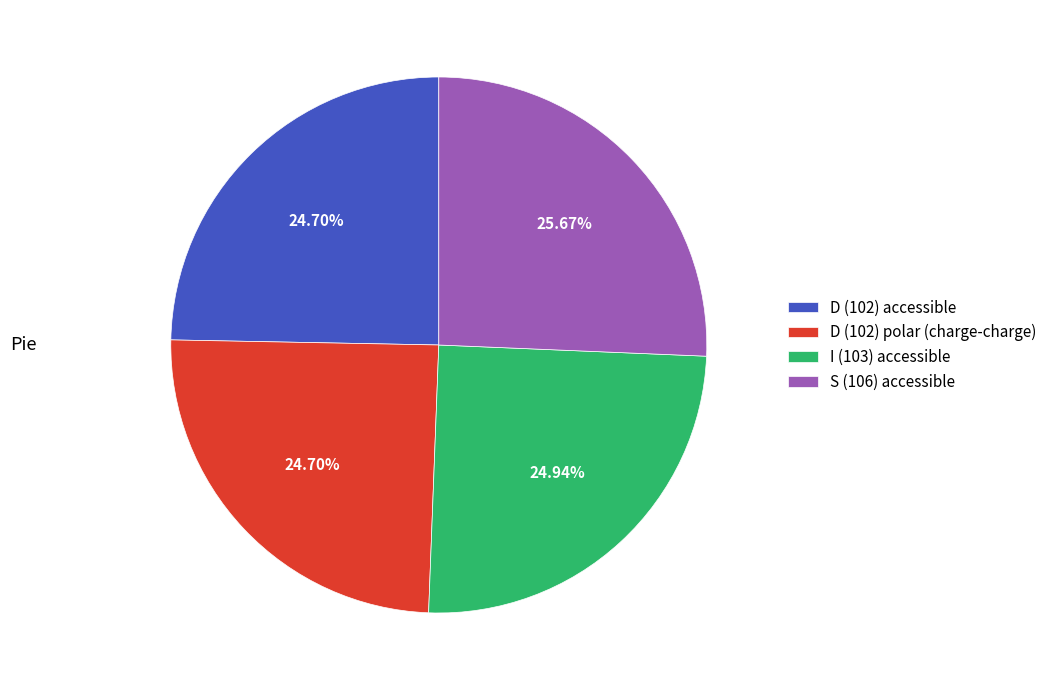

Is there any slice that represents more than half of the pie?

No